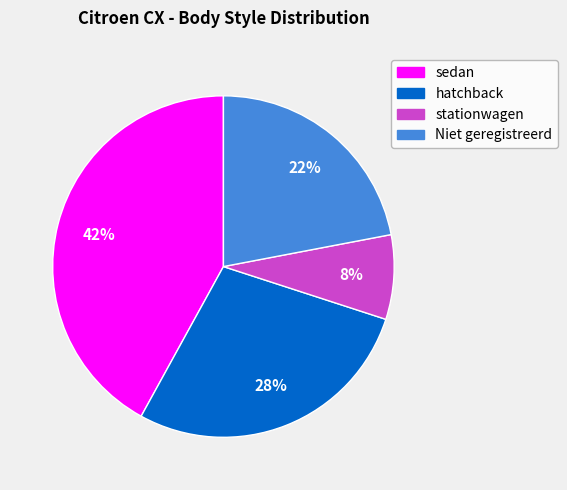

How many slices are in this pie chart?

4